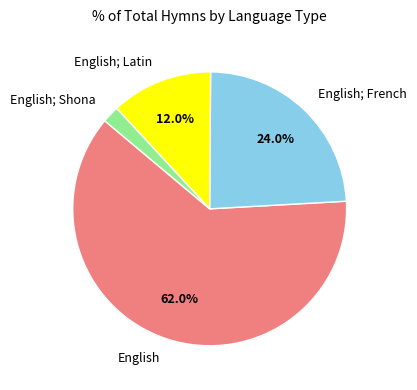

What is the majority slice?

English